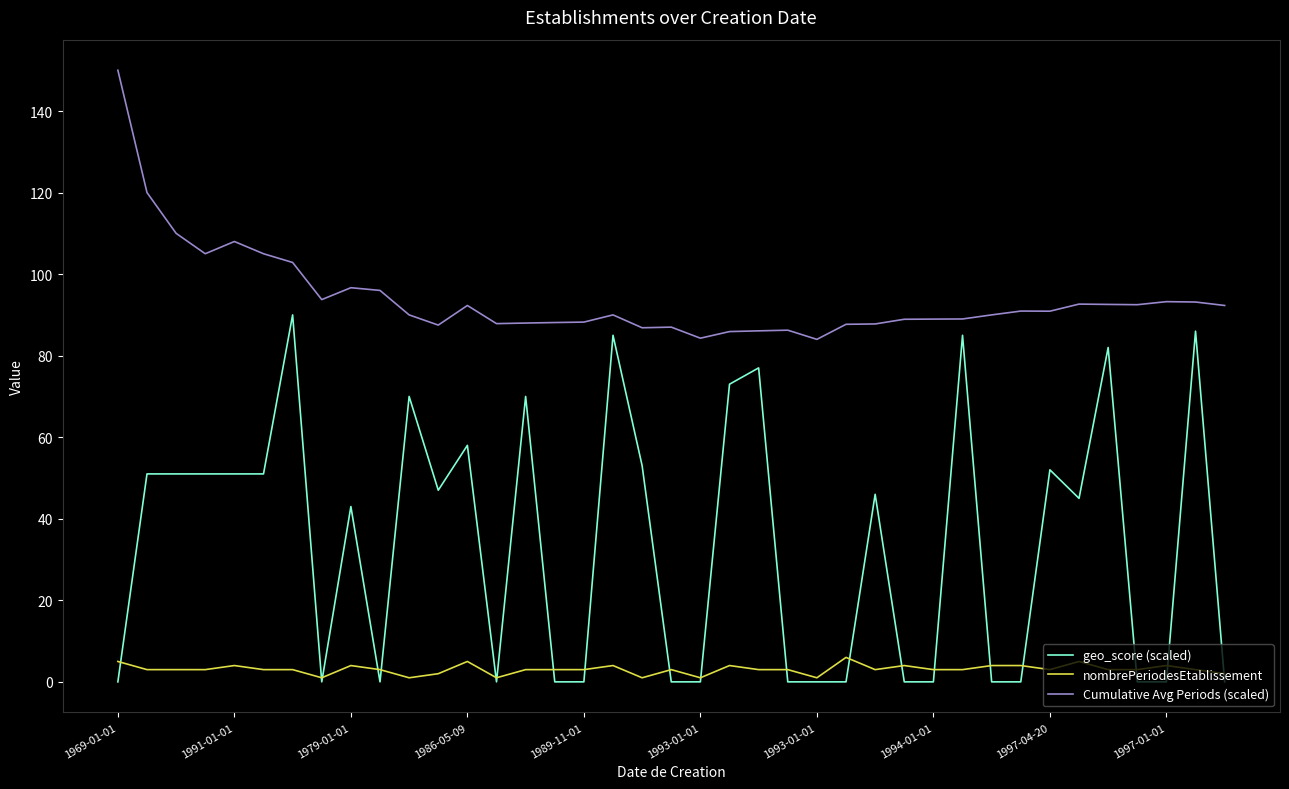

True or false: Cumulative Avg Periods (scaled) and nombrePeriodesEtablissement cross at least once.

False